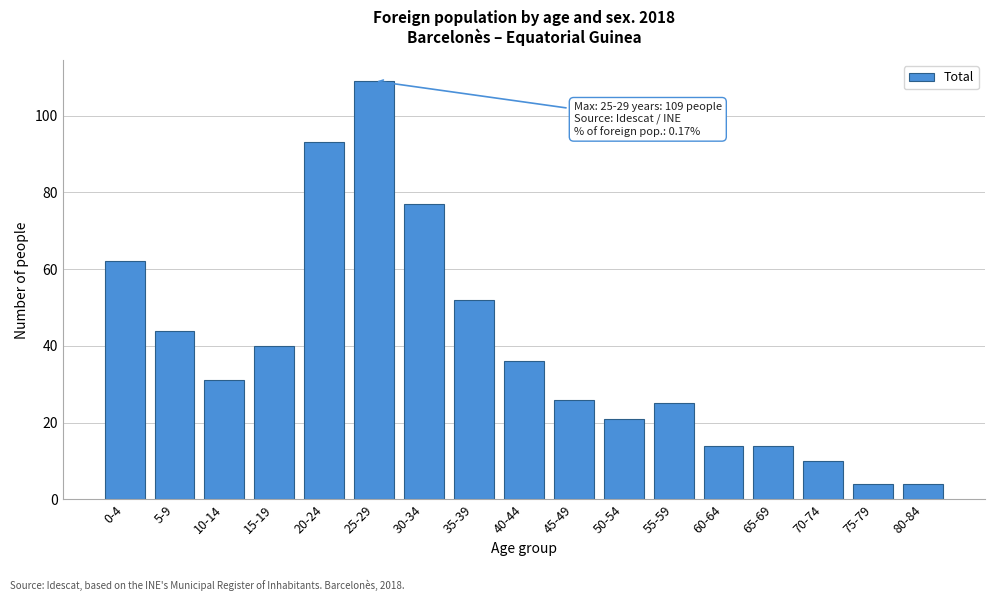

Reading left to right, what are all the values shown in this chart?

0-4=62	5-9=44	10-14=31	15-19=40	20-24=93	25-29=109	30-34=77	35-39=52	40-44=36	45-49=26	50-54=21	55-59=25	60-64=14	65-69=14	70-74=10	75-79=4	80-84=4